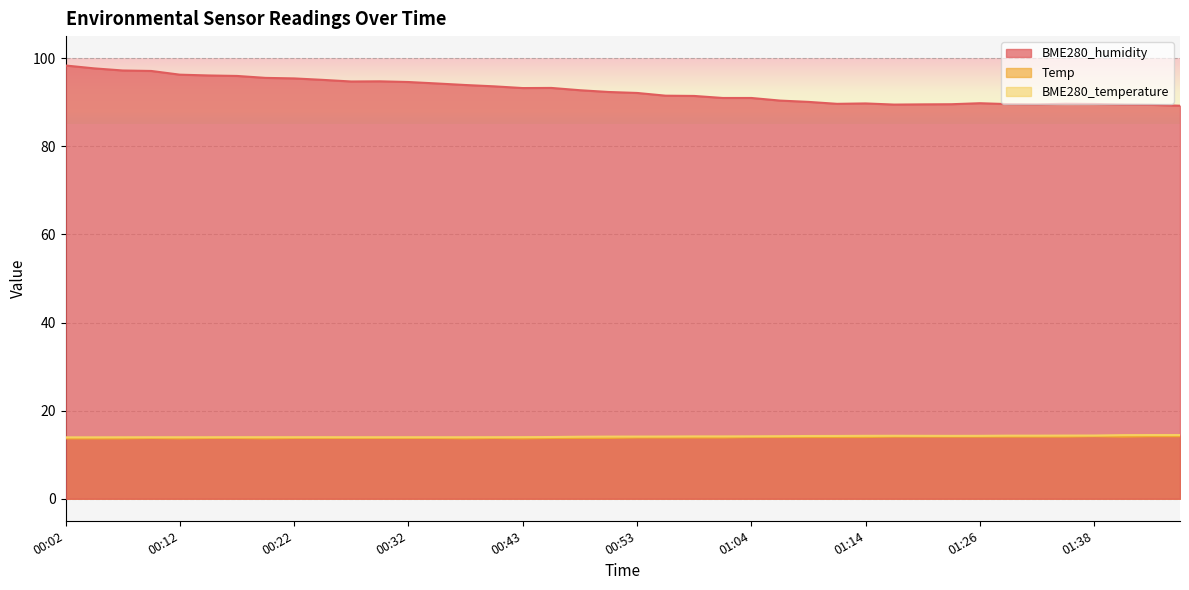

What is the approximate value of BME280_humidity at 01:09?

90.1